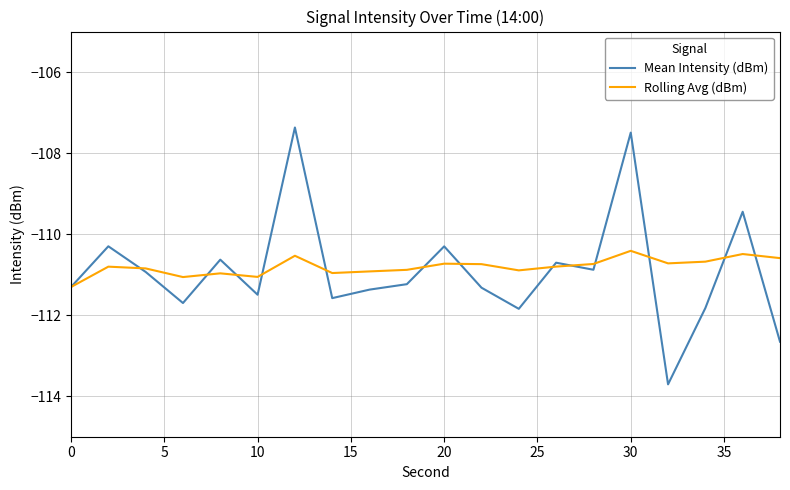

What is the lowest value of the Mean Intensity (dBm) series?

-113.7